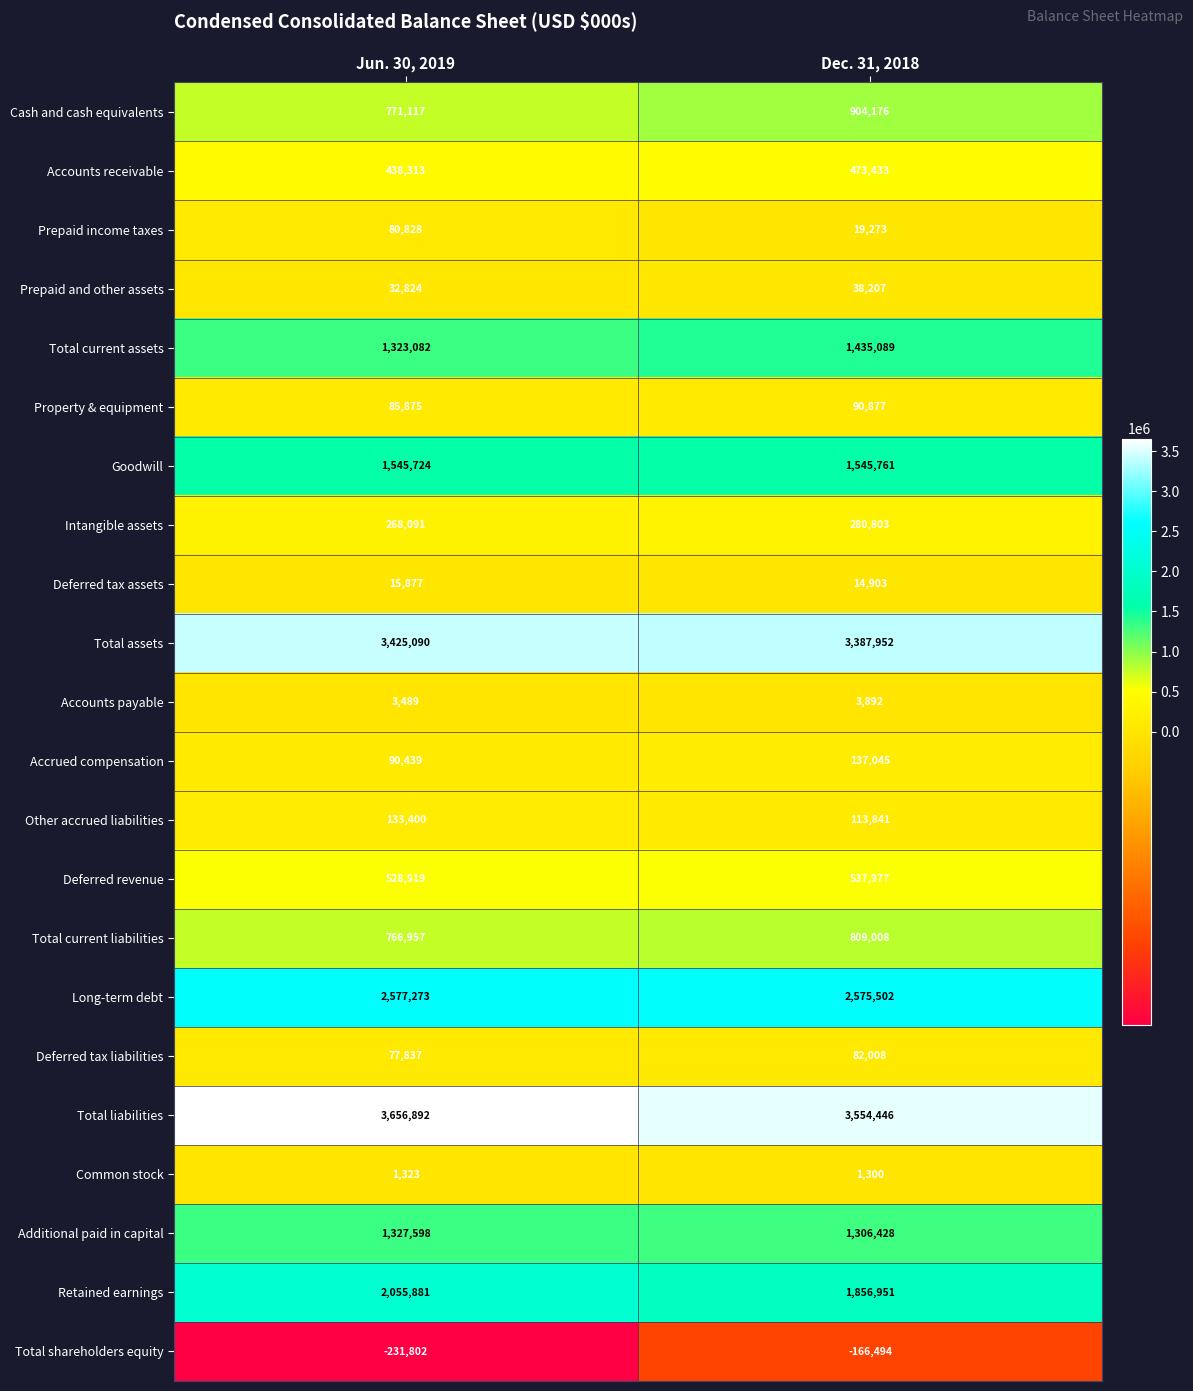

The value of Additional paid in capital at Dec. 31, 2018 is 908604. True or false?

False